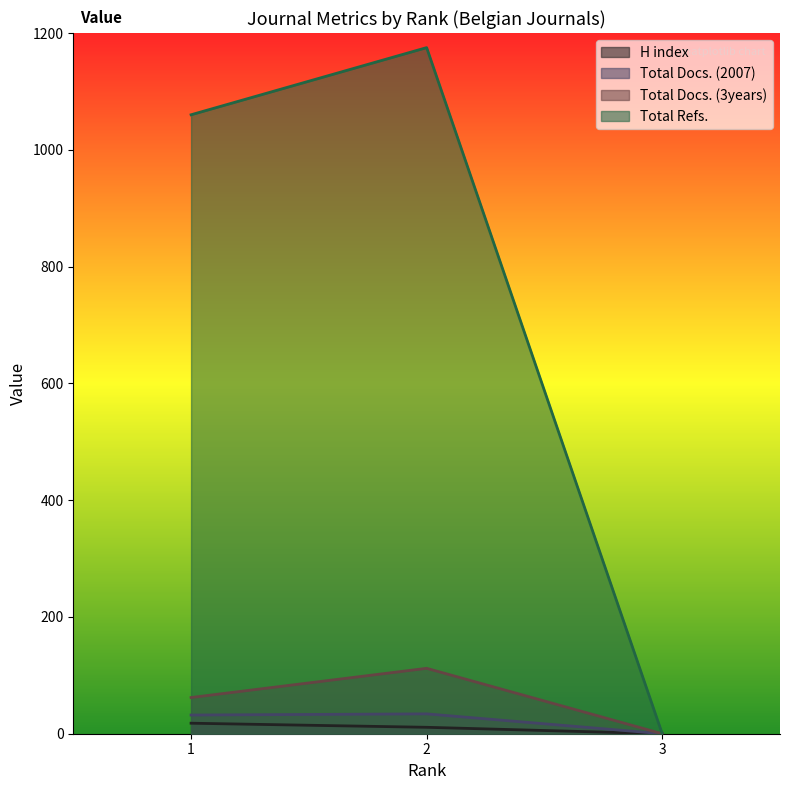

What are all the series names shown in the legend?

H index, Total Docs. (2007), Total Docs. (3years), Total Refs.